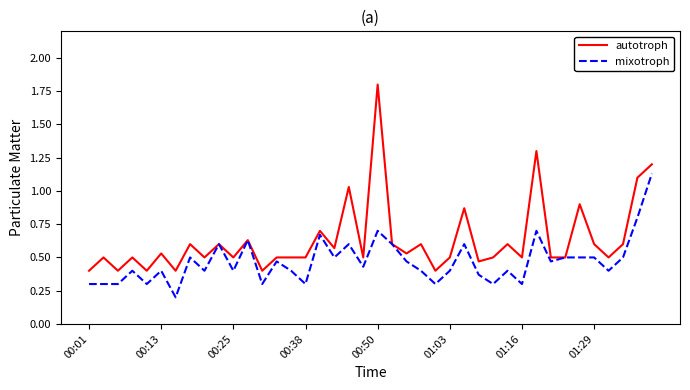

What is the maximum value shown in the chart?

1.8